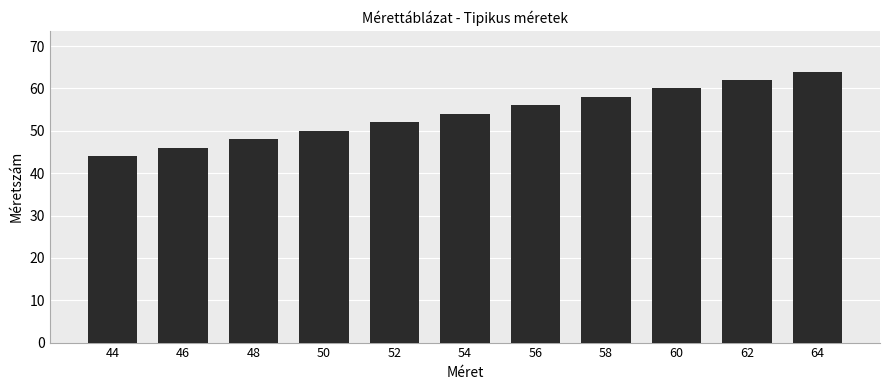

How many values are below 54?

5